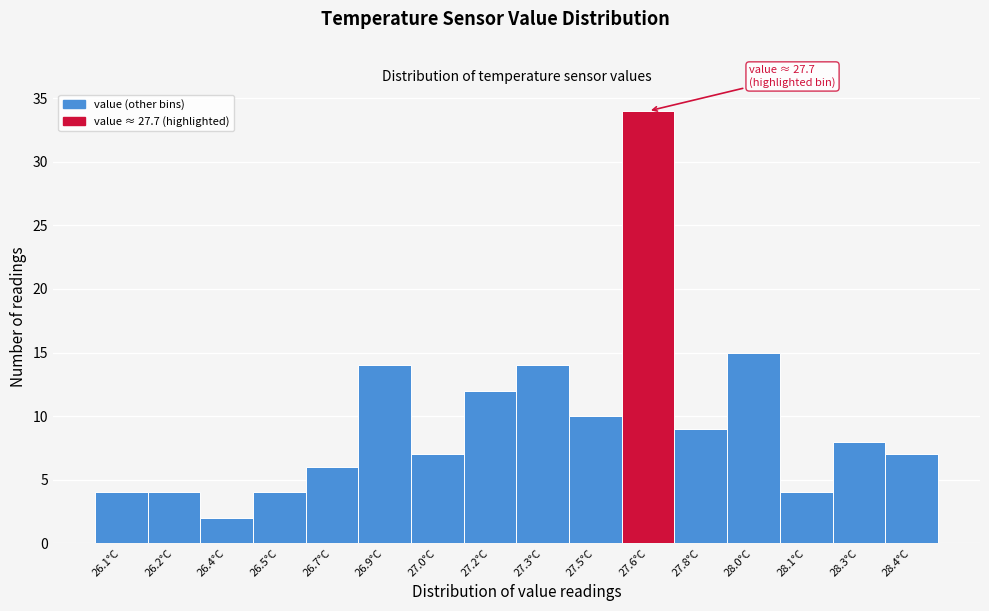

Reading left to right, list all the values displayed in this chart.

4	4	2	4	6	14	7	12	14	10	34	9	15	4	8	7